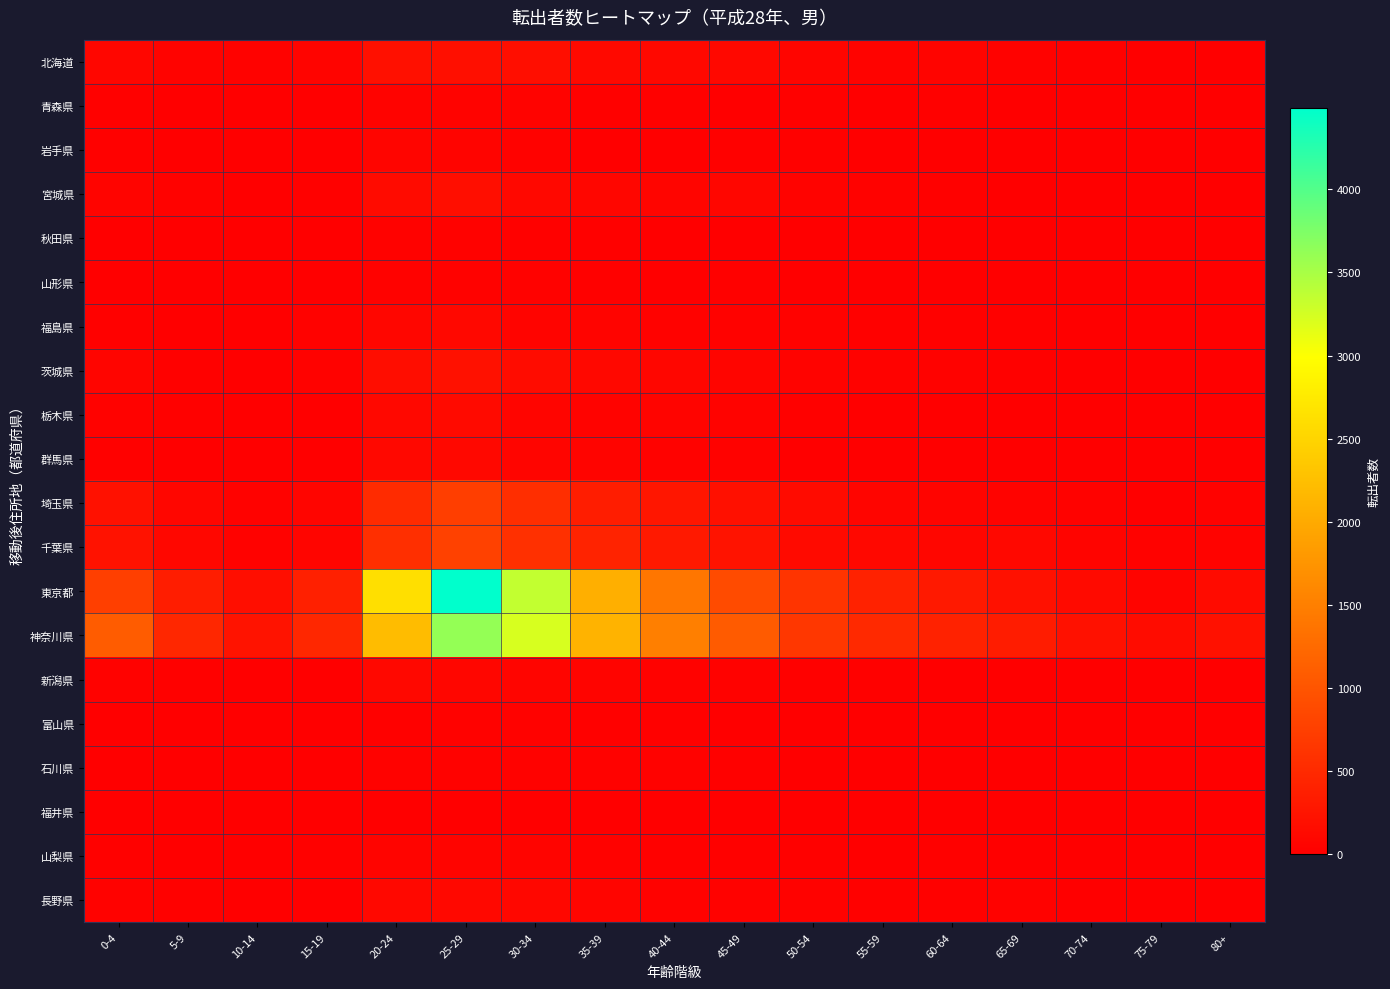

How many series are shown in this chart?

20